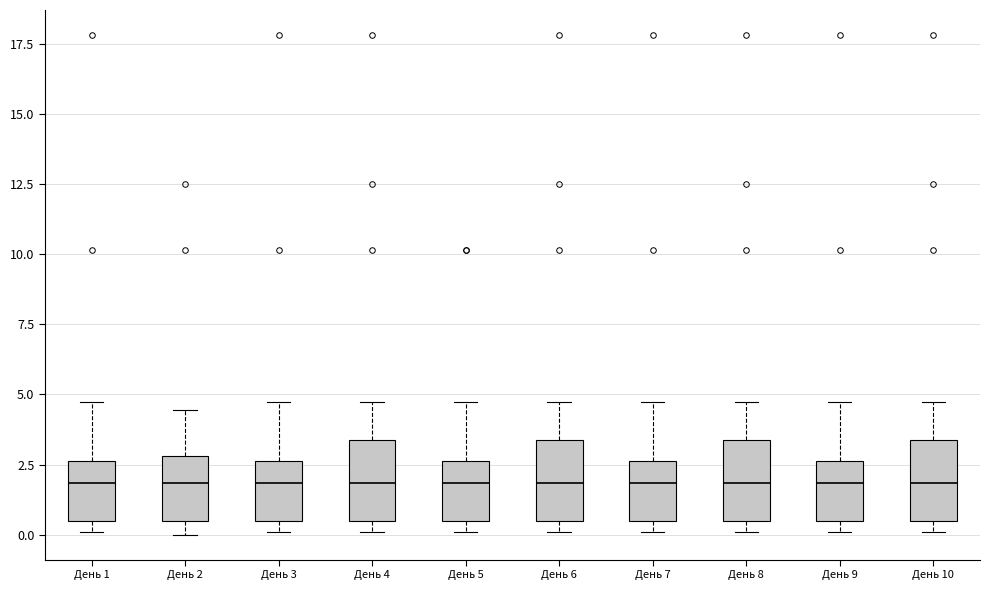

Reading left to right, transcribe this box plot: for each box, give where its median line is, the range the box spans, and where its two whiskers end, as read against the y-axis. The values are not printed on the chart, so give them approximately, as read against the axis.

День 1: median 2.0, box 0.5 to 2.5, whiskers 0.0 to 4.5
День 2: median 2.0, box 0.5 to 3.0, whiskers 0.0 to 4.5
День 3: median 2.0, box 0.5 to 2.5, whiskers 0.0 to 4.5
День 4: median 2.0, box 0.5 to 3.5, whiskers 0.0 to 4.5
День 5: median 2.0, box 0.5 to 2.5, whiskers 0.0 to 4.5
День 6: median 2.0, box 0.5 to 3.5, whiskers 0.0 to 4.5
День 7: median 2.0, box 0.5 to 2.5, whiskers 0.0 to 4.5
День 8: median 2.0, box 0.5 to 3.5, whiskers 0.0 to 4.5
День 9: median 2.0, box 0.5 to 2.5, whiskers 0.0 to 4.5
День 10: median 2.0, box 0.5 to 3.5, whiskers 0.0 to 4.5